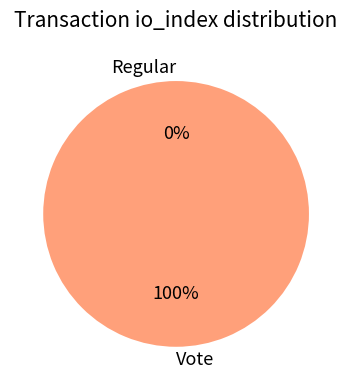

What is the largest slice in the pie chart?

Vote